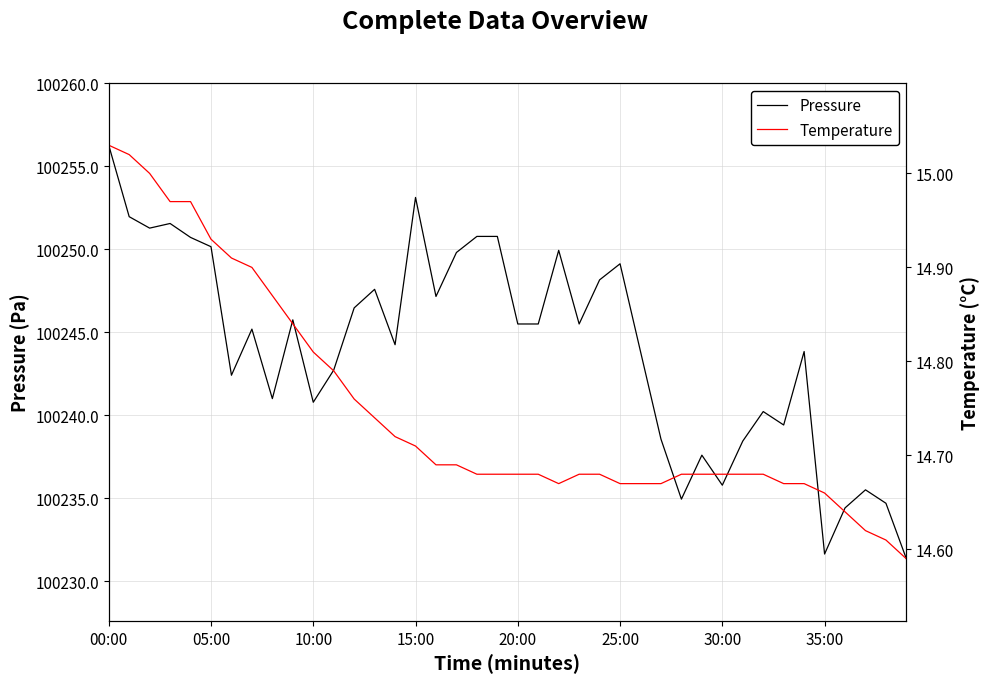

What are all the series names shown in the legend?

Pressure, Temperature